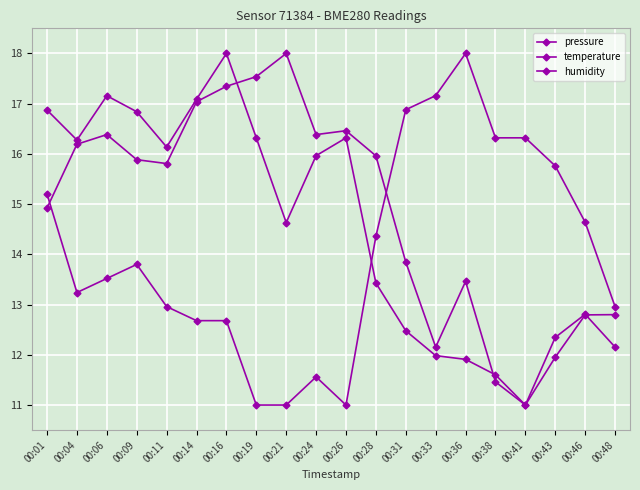

Reading left to right, list all the values displayed in this chart.

pressure: 16.9	16.3	17.2	16.8	16.1	17.1	18.0	16.3	14.6	16.0	16.3	13.4	12.5	12.0	11.9	11.6	11.0	12.0	12.8	12.8
temperature: 15.2	13.2	13.5	13.8	13.0	12.7	12.7	11.0	11.0	11.6	11.0	14.4	16.9	17.2	18.0	16.3	16.3	15.8	14.6	13.0
humidity: 14.9	16.2	16.4	15.9	15.8	17.0	17.3	17.5	18.0	16.4	16.5	16.0	13.8	12.2	13.5	11.5	11.0	12.3	12.8	12.2